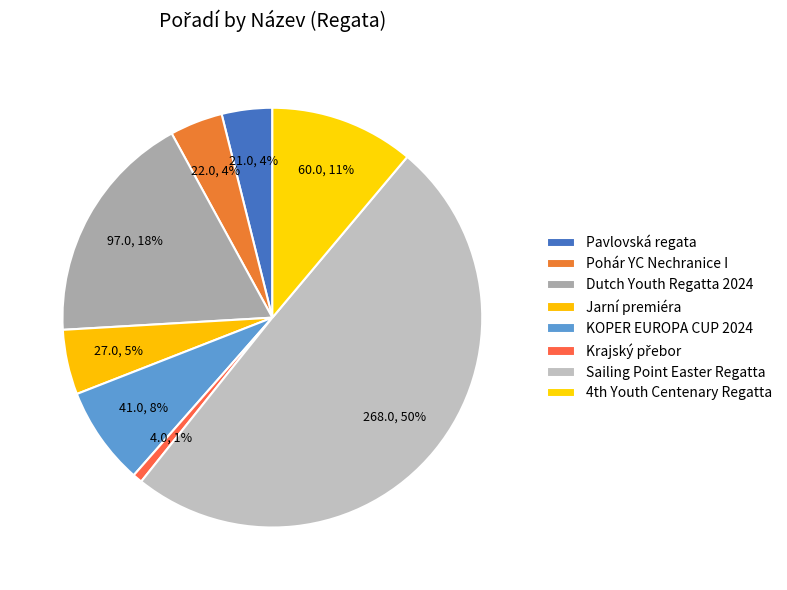

To the nearest percent, what is the average slice percentage?

12%